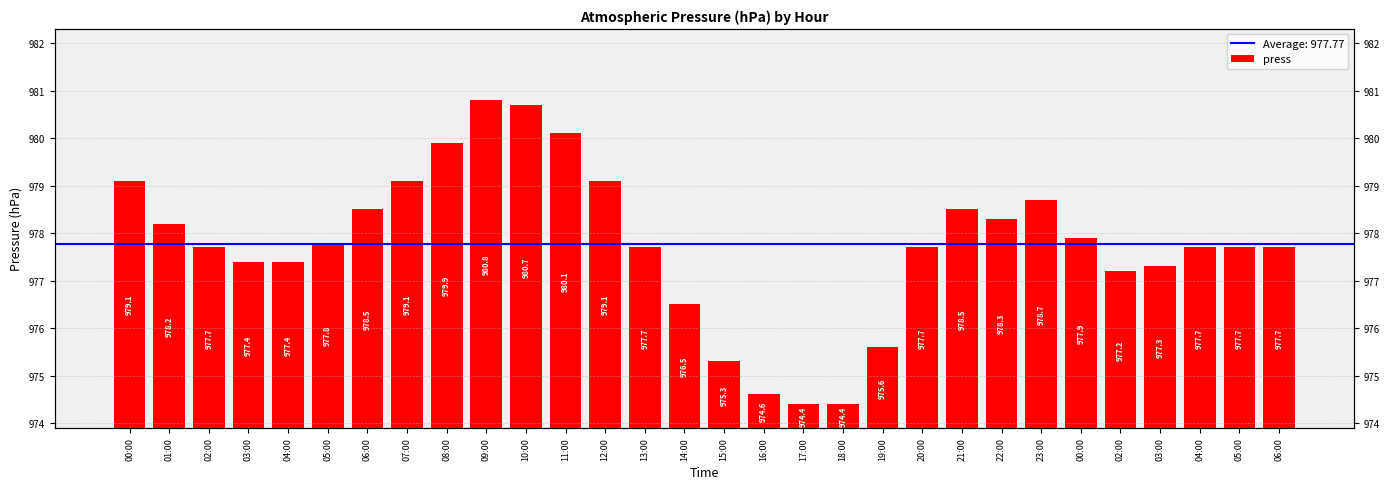

True or false: the data shows 980.8 at 09:00.

True